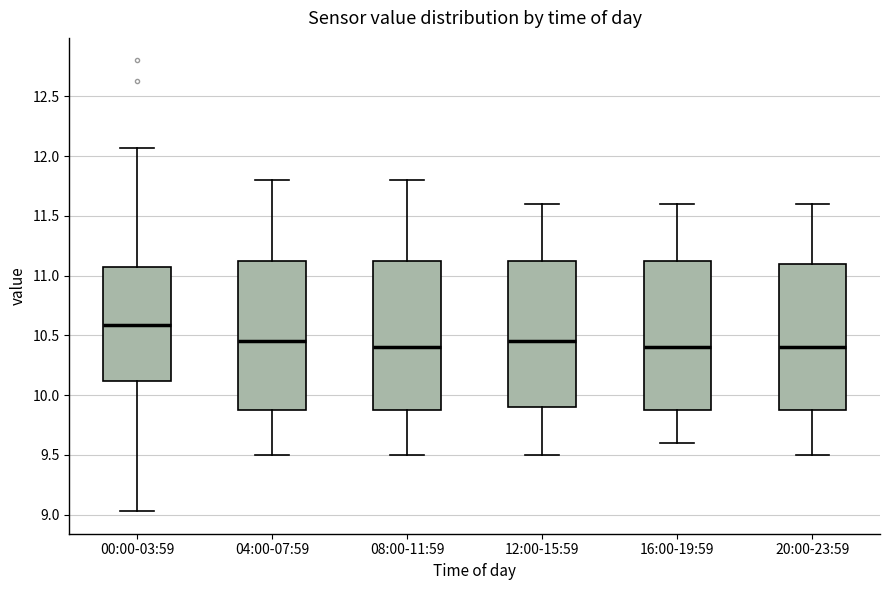

Reading left to right, transcribe this box plot: for each box, give where its median line is, the range the box spans, and where its two whiskers end, as read against the y-axis. The values are not printed on the chart, so give them approximately, as read against the axis.

00:00-03:59: median 10.60, box 10.10 to 11.05, whiskers 9.05 to 12.05
04:00-07:59: median 10.45, box 9.90 to 11.15, whiskers 9.50 to 11.80
08:00-11:59: median 10.40, box 9.90 to 11.15, whiskers 9.50 to 11.80
12:00-15:59: median 10.45, box 9.90 to 11.15, whiskers 9.50 to 11.60
16:00-19:59: median 10.40, box 9.90 to 11.15, whiskers 9.60 to 11.60
20:00-23:59: median 10.40, box 9.90 to 11.10, whiskers 9.50 to 11.60